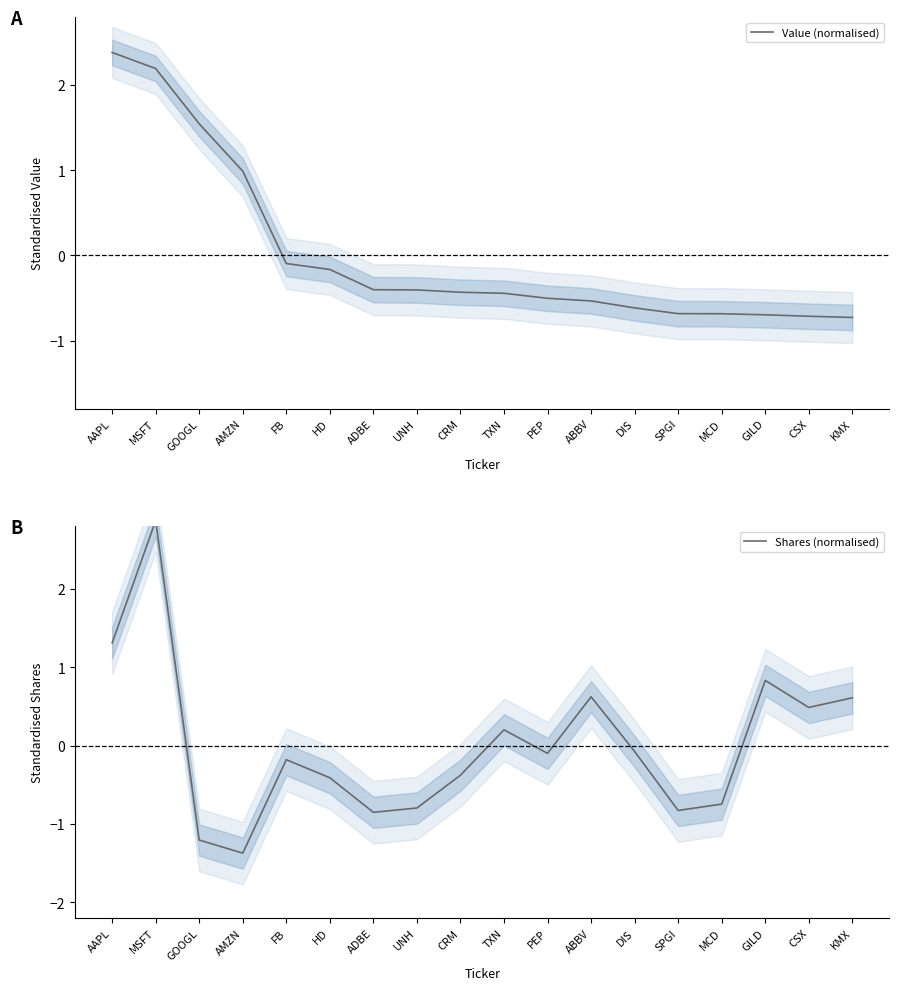

What is the difference between the maximum and minimum values in the Value (normalised) series?

3.1